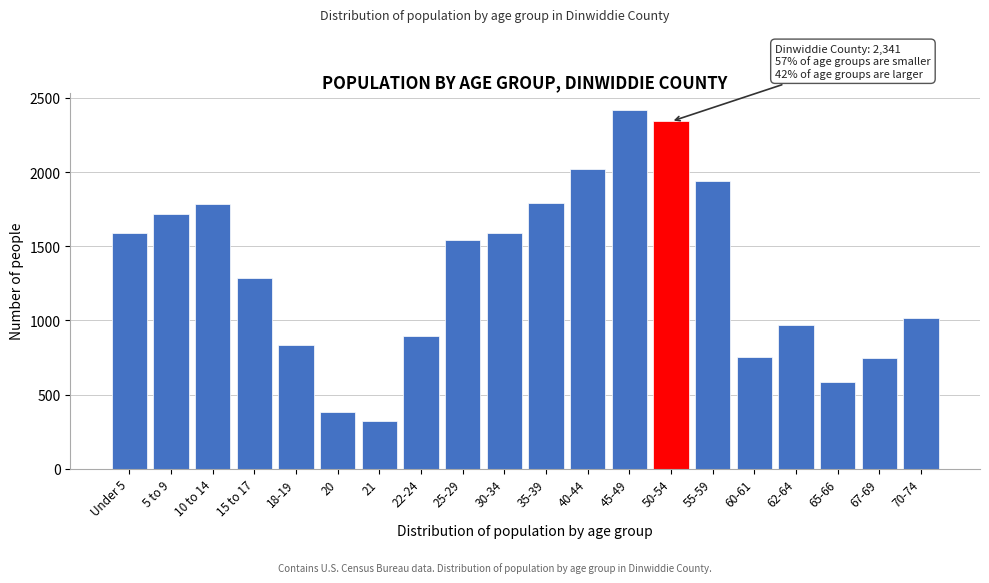

Which category has the highest value across all series?

45-49